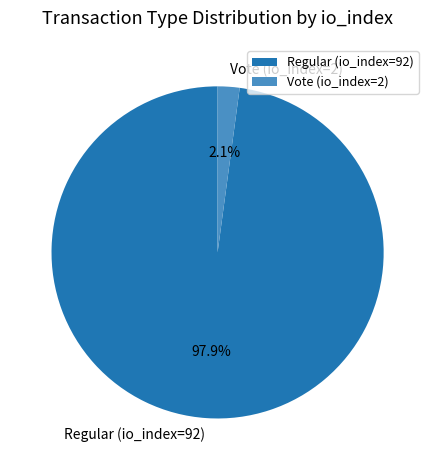

Combined, what portion of the pie is Regular (io_index=92) and Vote (io_index=2)?

100.0%